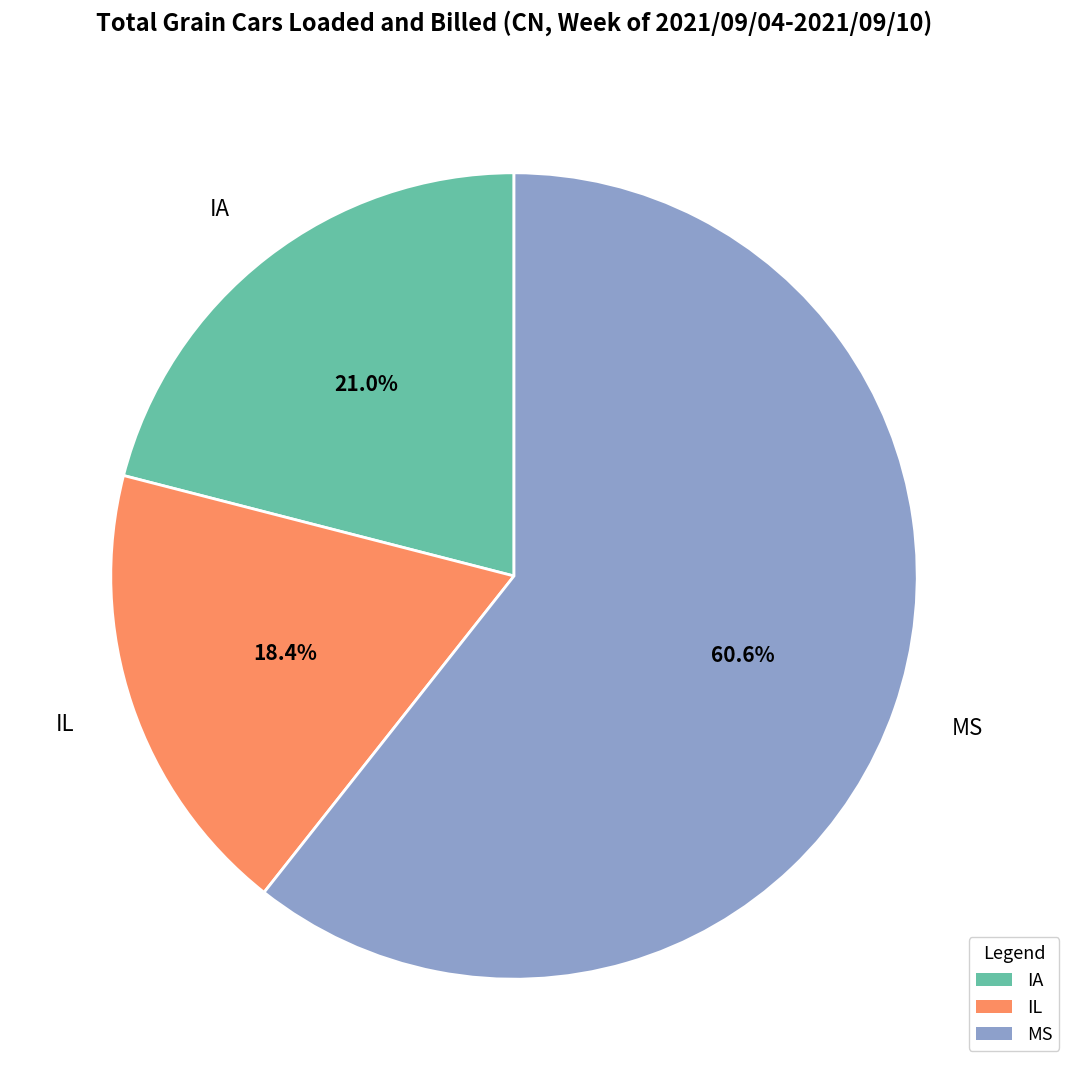

Rank the categories by value from lowest to highest.

IL, IA, MS